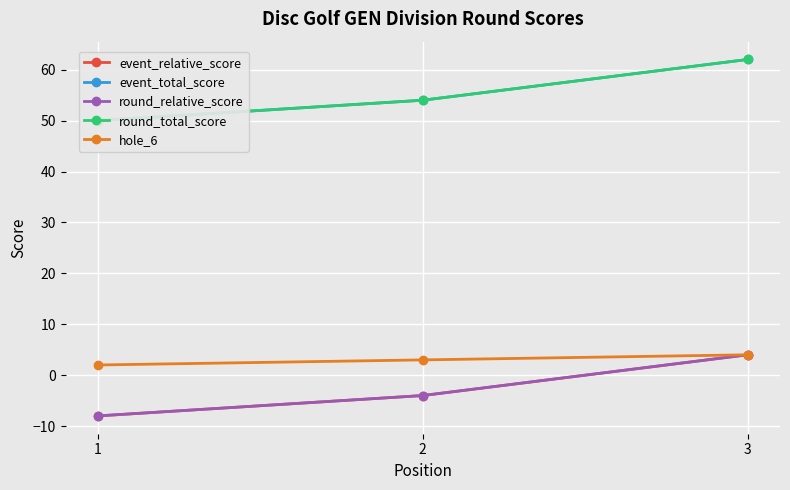

Where is round_relative_score nearest to the value -2?

2